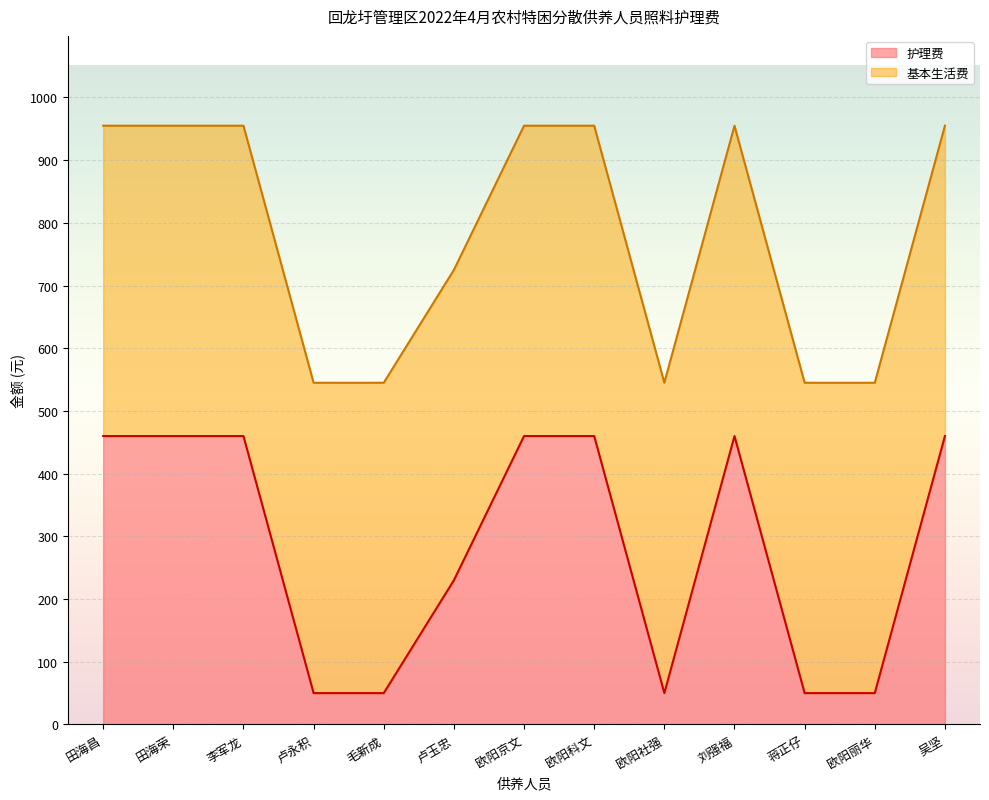

What are all the series names shown in the legend?

护理费, 基本生活费